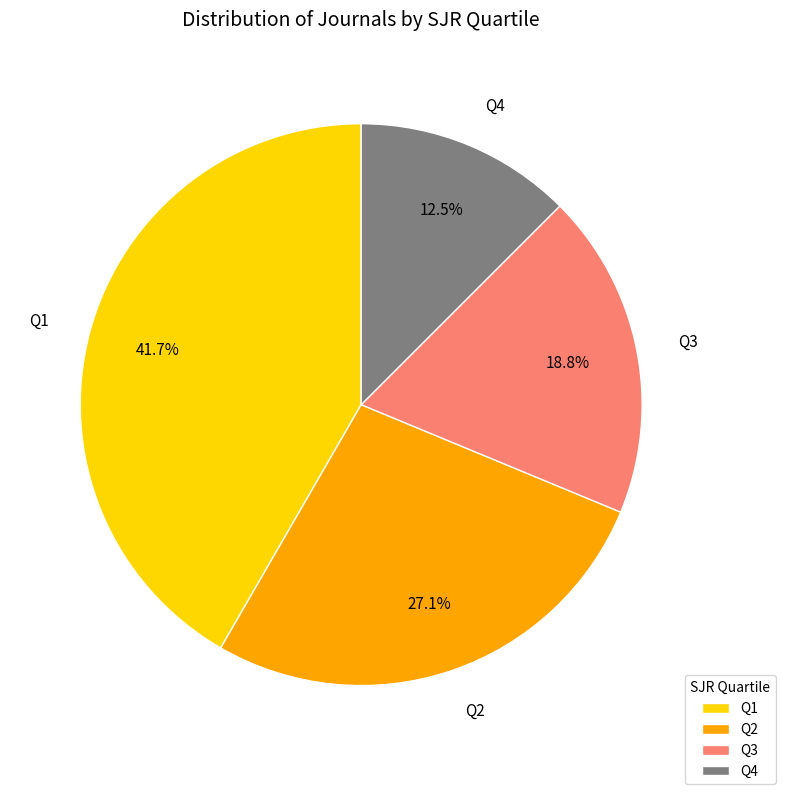

How many segments does this pie chart have?

4